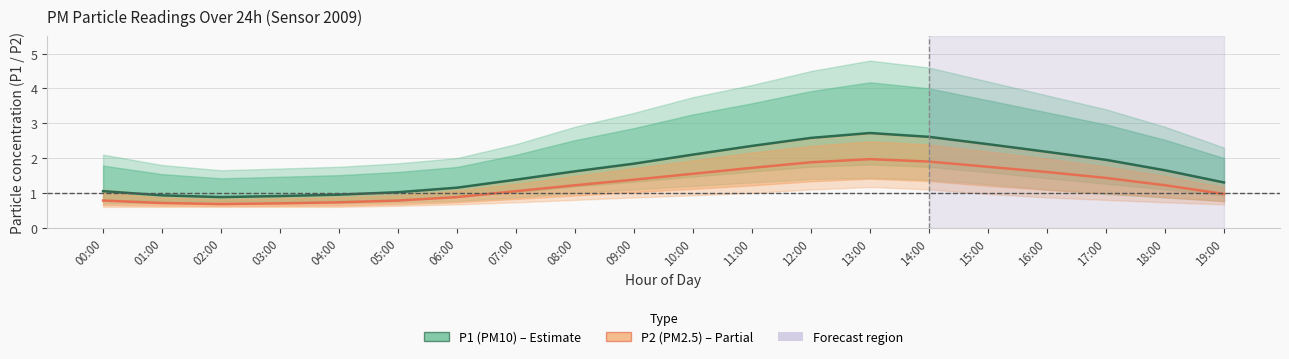

Reading left to right, what are all the values shown in this chart?

P1 (PM10): 1.1	0.9	0.9	0.9	0.9	1.0	1.1	1.4	1.6	1.8	2.1	2.4	2.6	2.7	2.6	2.4	2.2	1.9	1.6	1.3
P2 (PM2.5): 0.8	0.7	0.7	0.7	0.7	0.8	0.9	1.1	1.2	1.4	1.6	1.7	1.9	2.0	1.9	1.8	1.6	1.4	1.2	1.0